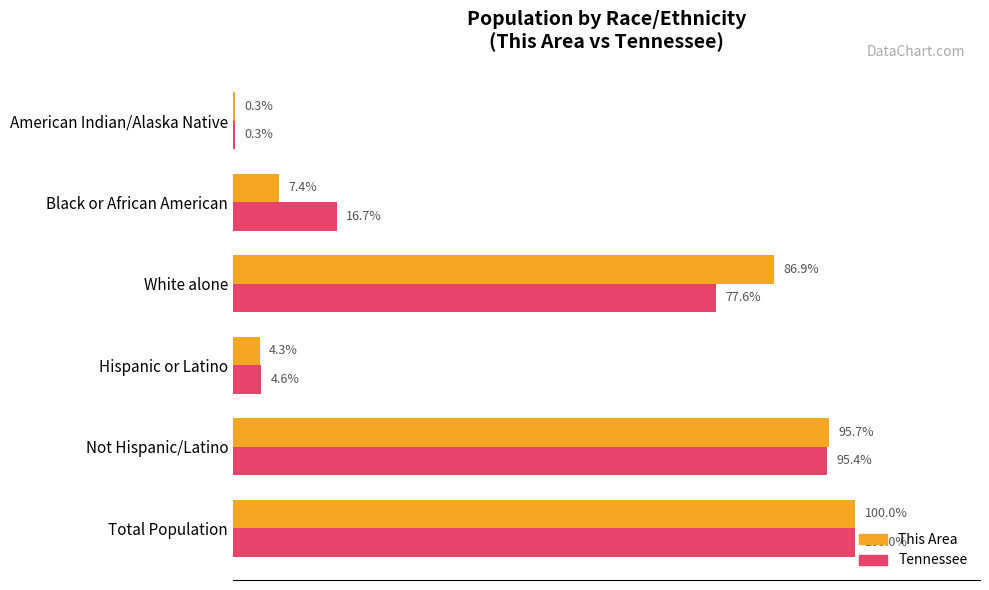

Which category has the highest value in the This Area series?

Total Population